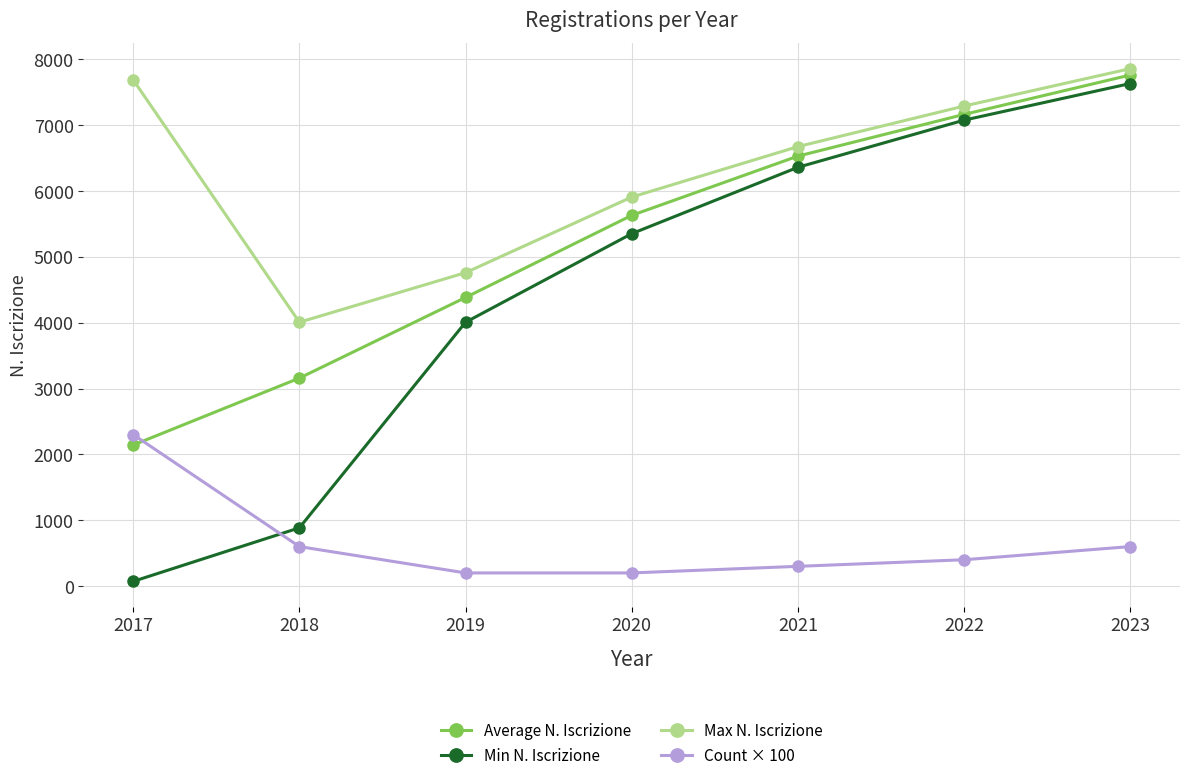

At how many categories does at least one series exceed 3168?

7